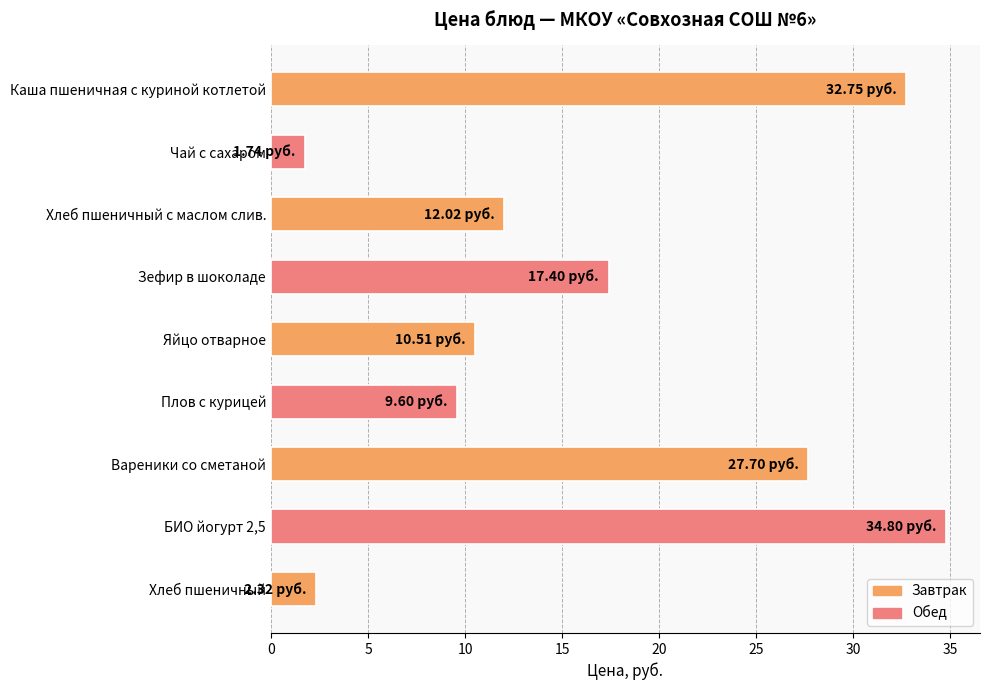

What is the sum of all values?

148.8